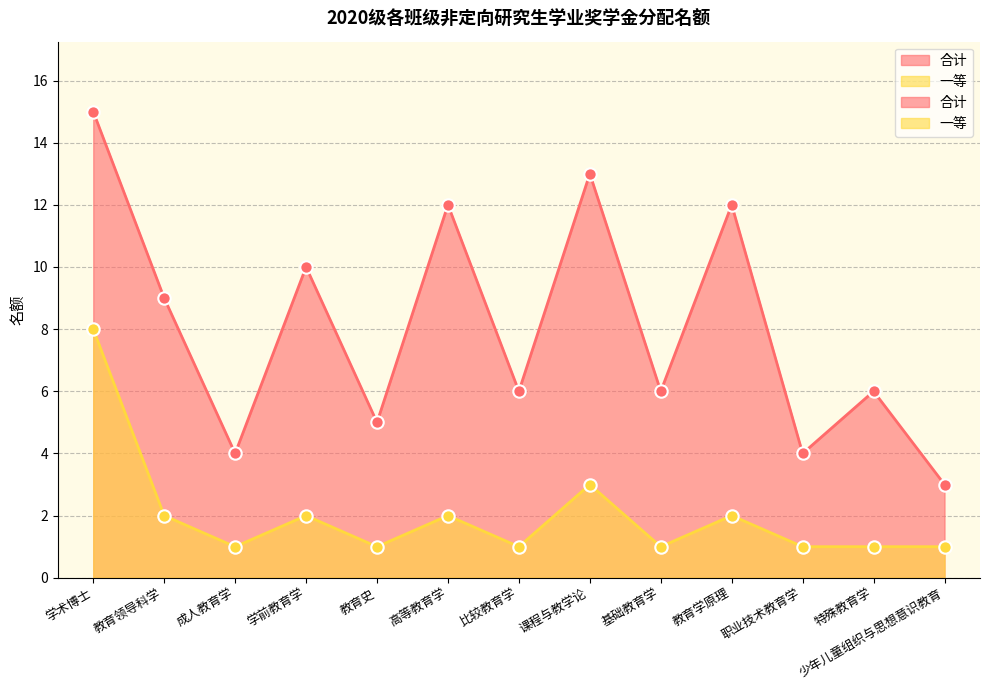

What are all the series names shown in the legend?

合计, 一等